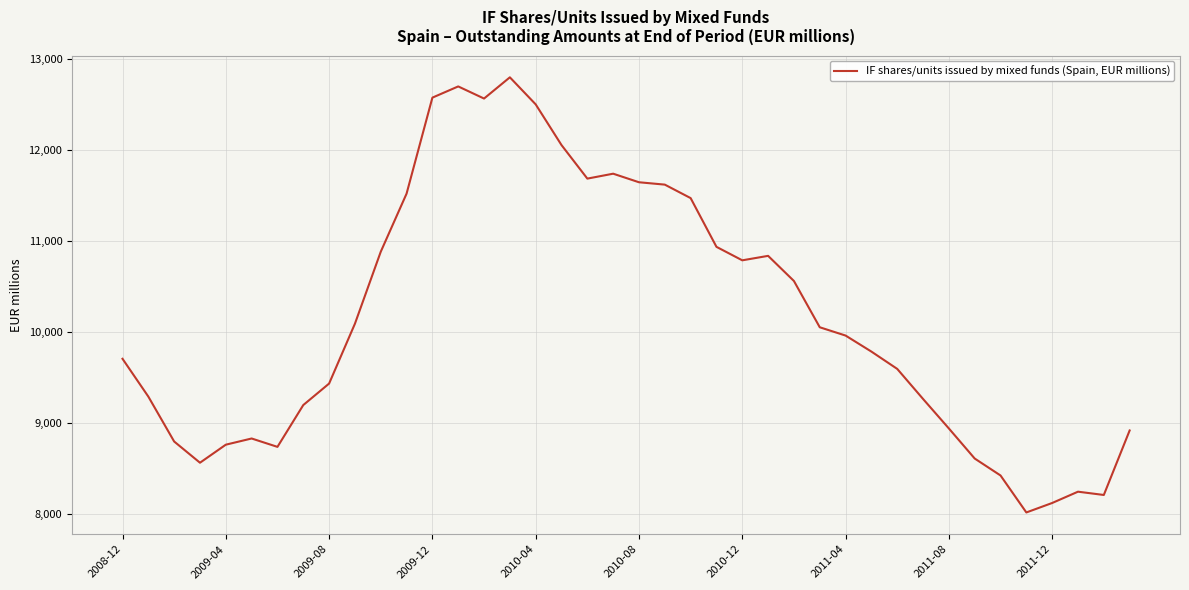

How many values are below 9963?

20